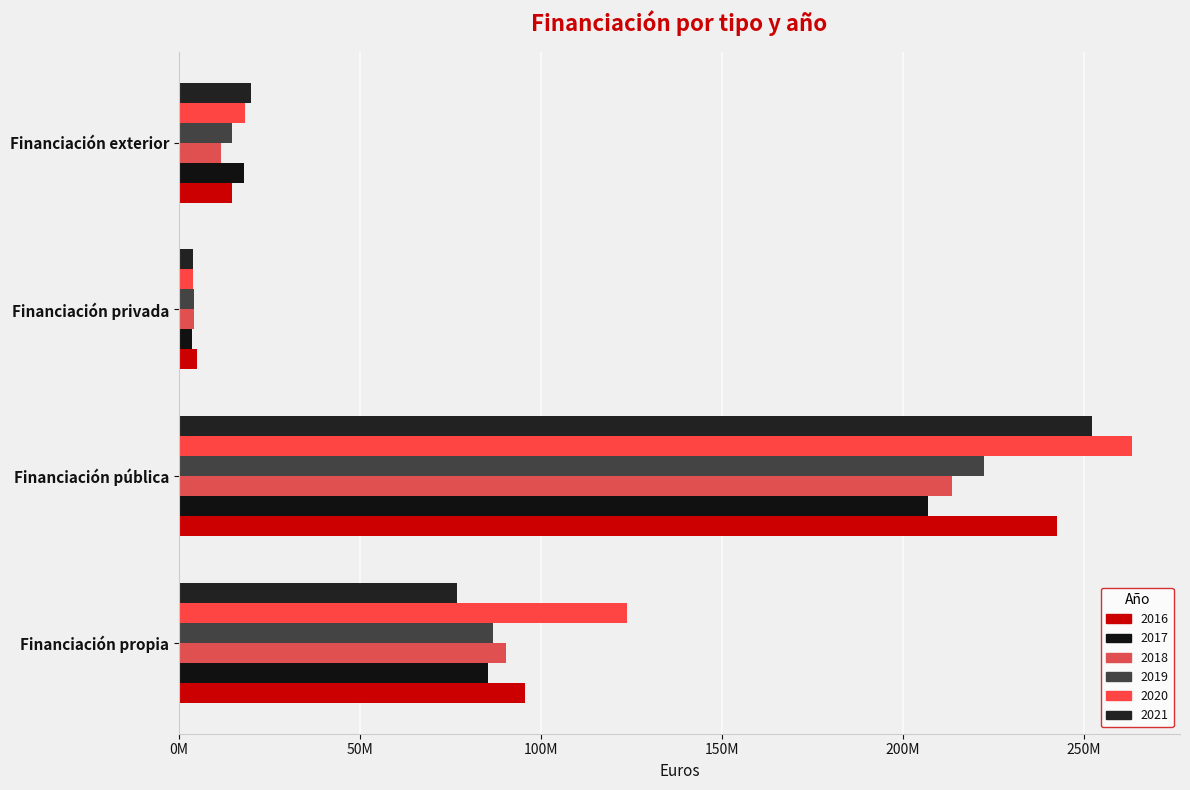

Which series has the largest total across all categories?

2020